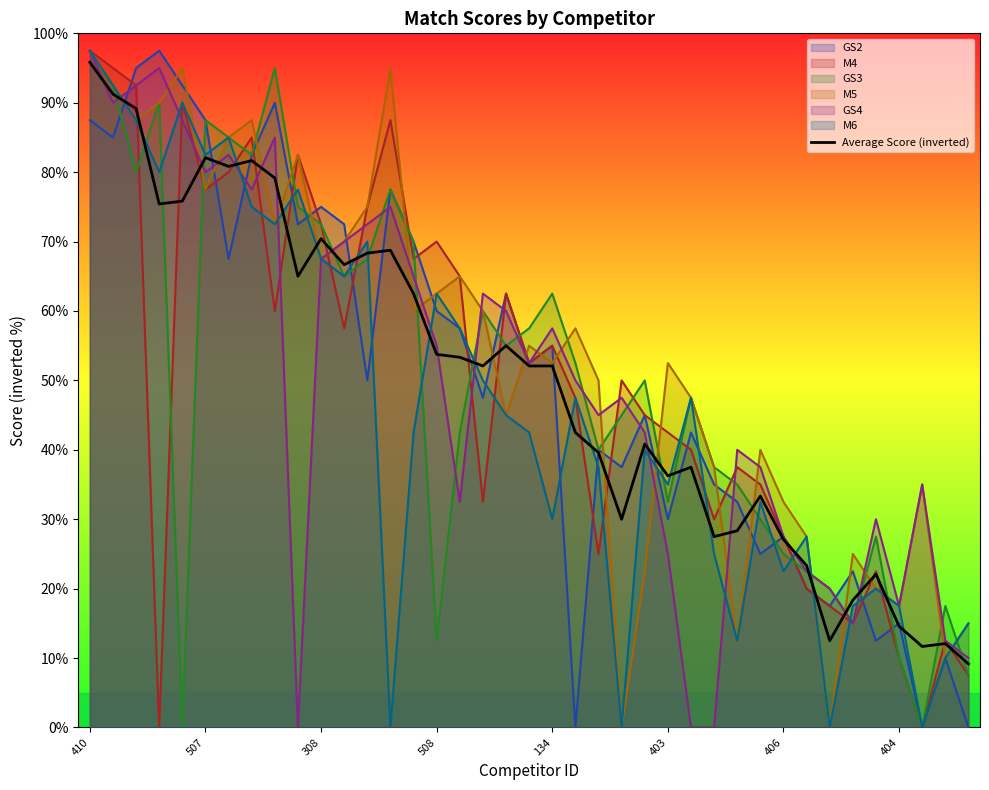

What are all the series names shown in the legend?

GS2, M4, GS3, M5, GS4, M6, Average Score (inverted)